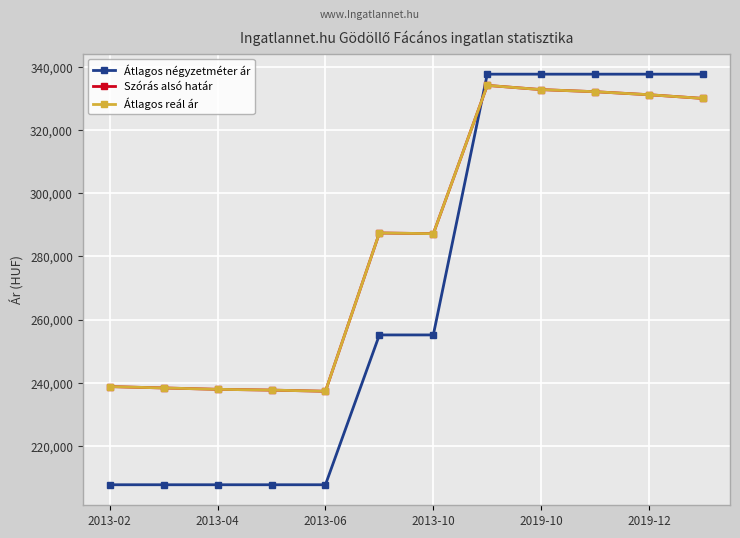

Is this an area chart (filled region under the line)?

No